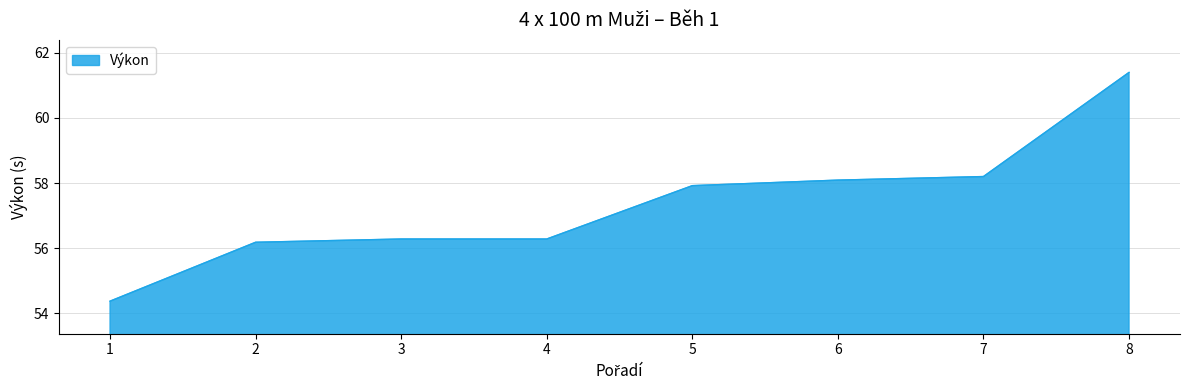

What is the change in value from 4 to 8?

+5.1